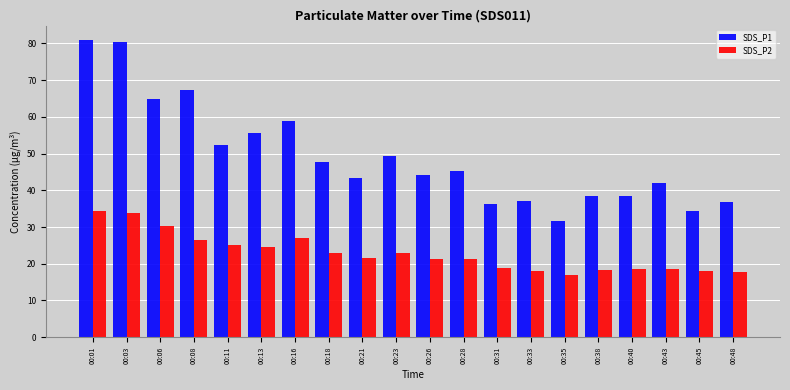

Rank the series by their maximum value, from highest to lowest.

SDS_P1, SDS_P2